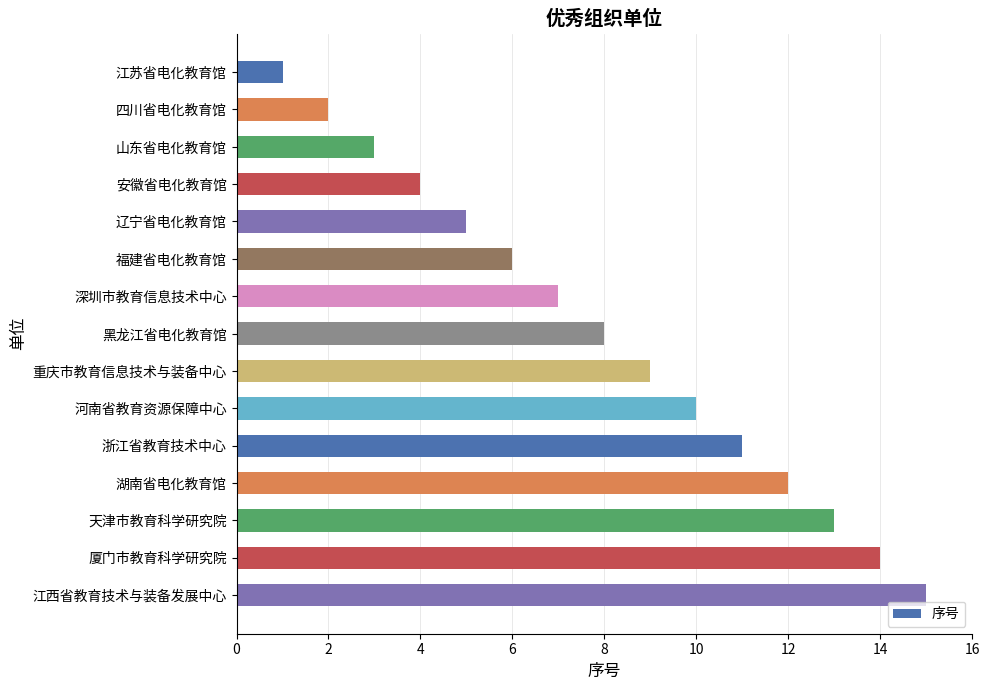

Between 山东省电化教育馆 and 厦门市教育科学研究院, which is larger?

厦门市教育科学研究院